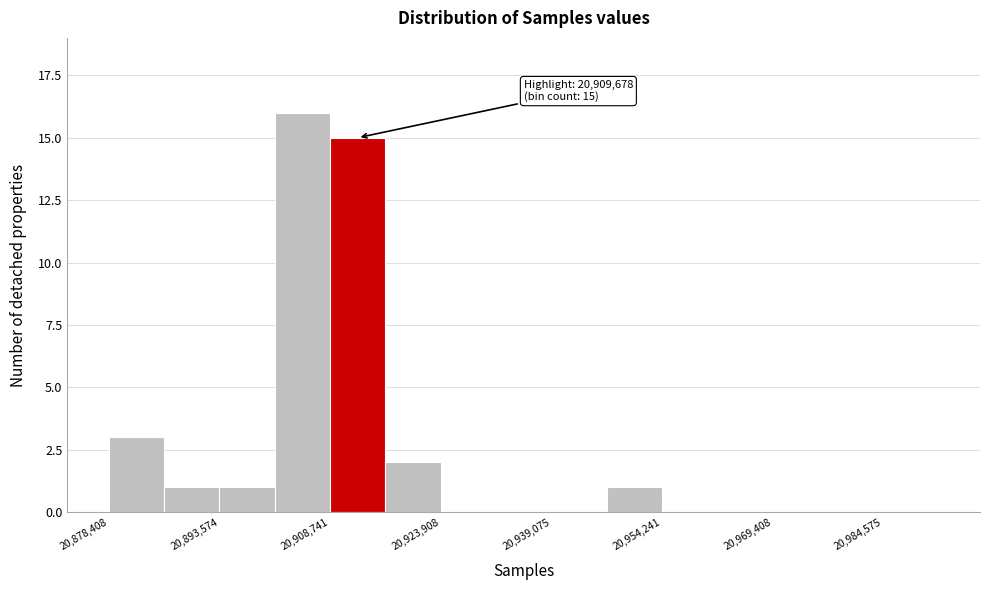

Around what value on the x-axis is the tallest bar? Give the approximate position of its centre, as read against the axis.

20904000